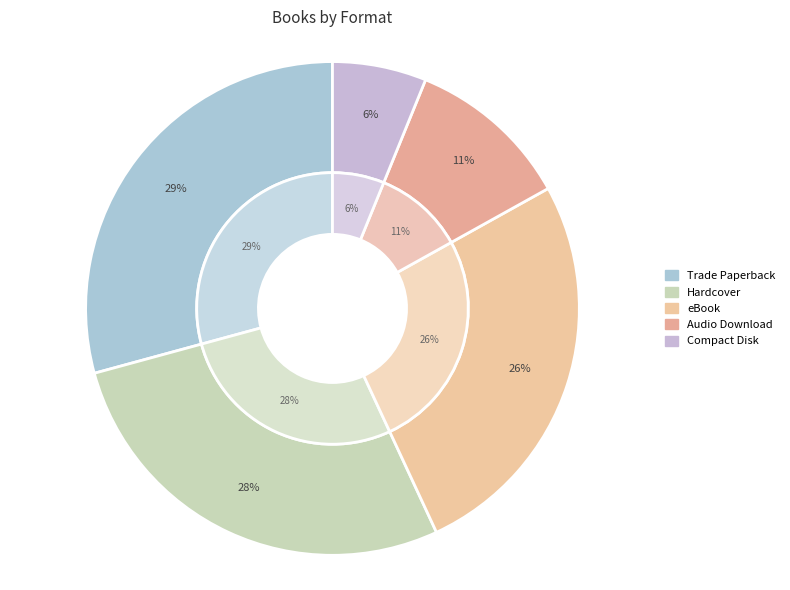

Which category has the smallest portion of the pie?

Compact Disk